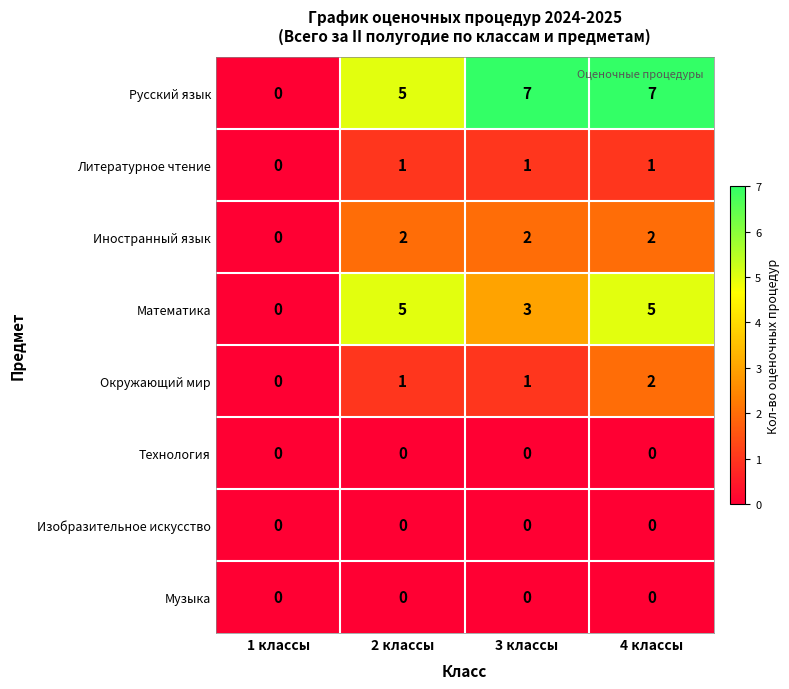

At which category is the sum across all series the highest?

4 классы